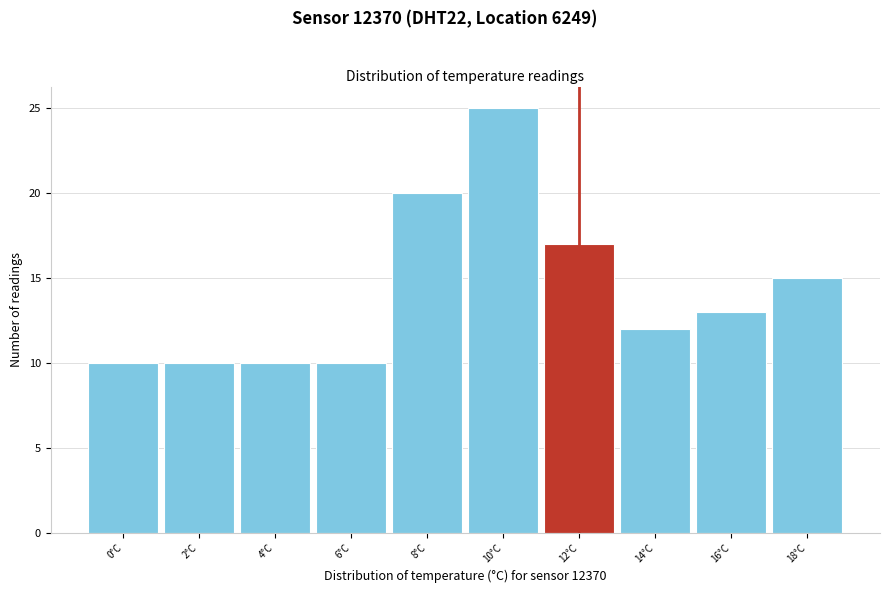

Reading left to right, extract all data points from this chart.

0°C=10	2°C=10	4°C=10	6°C=10	8°C=20	10°C=25	12°C=17	14°C=12	16°C=13	18°C=15